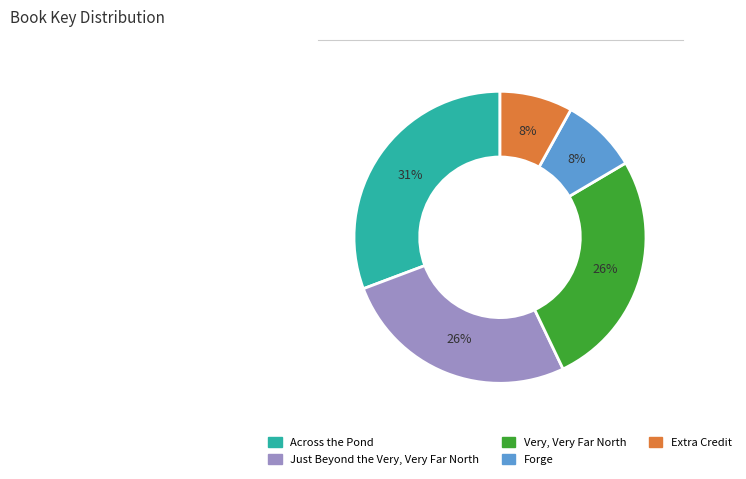

Combined, do Extra Credit and Forge account for over 50%?

No